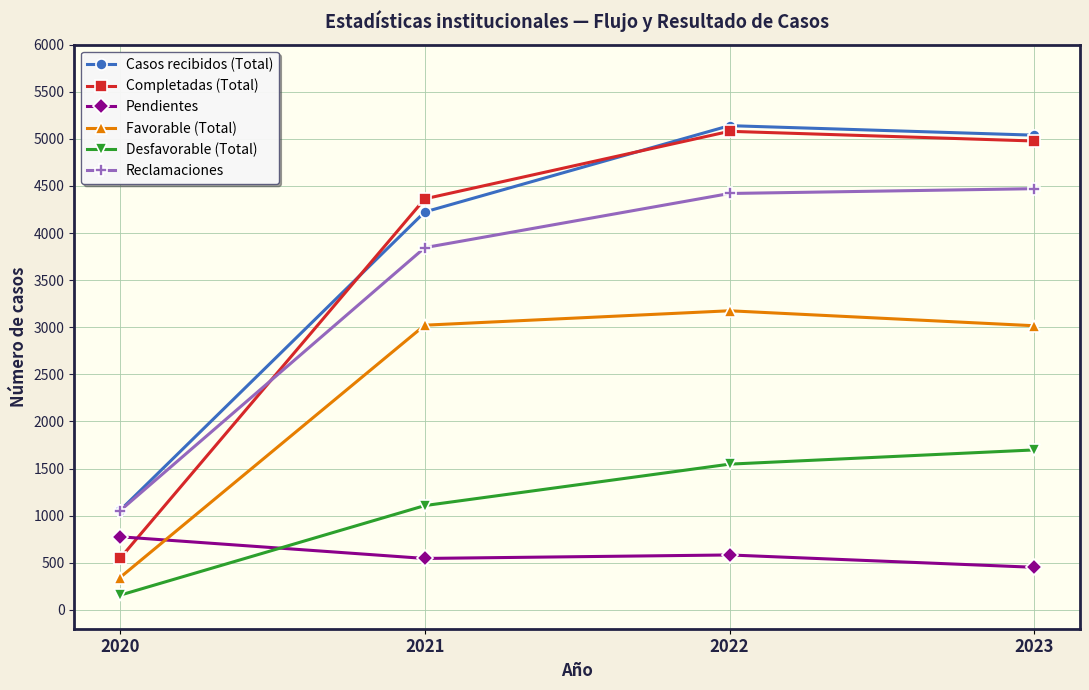

What is the spread (max minus min) of values at 2021?

3817